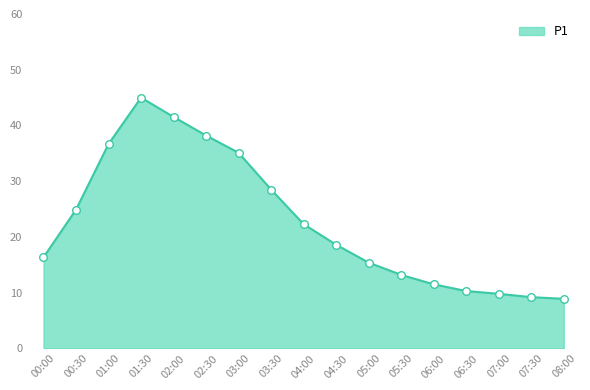

Approximately how many times larger is the value at 01:30 compared to 06:00?

3.9